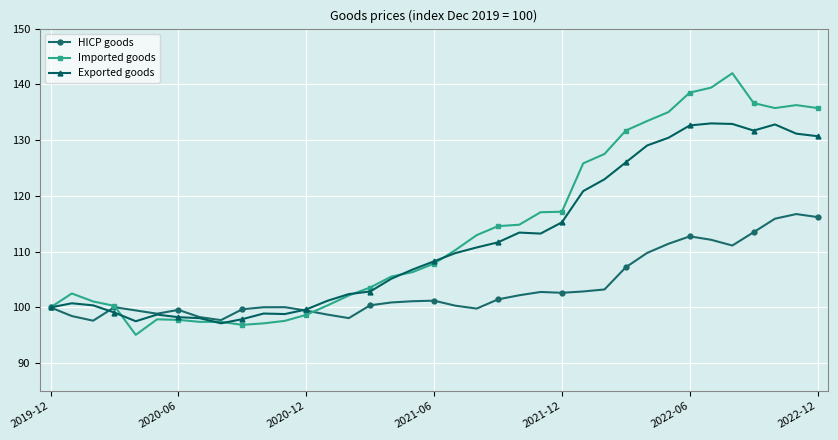

Rank the series by their average value, from lowest to highest.

HICP goods, Exported goods, Imported goods